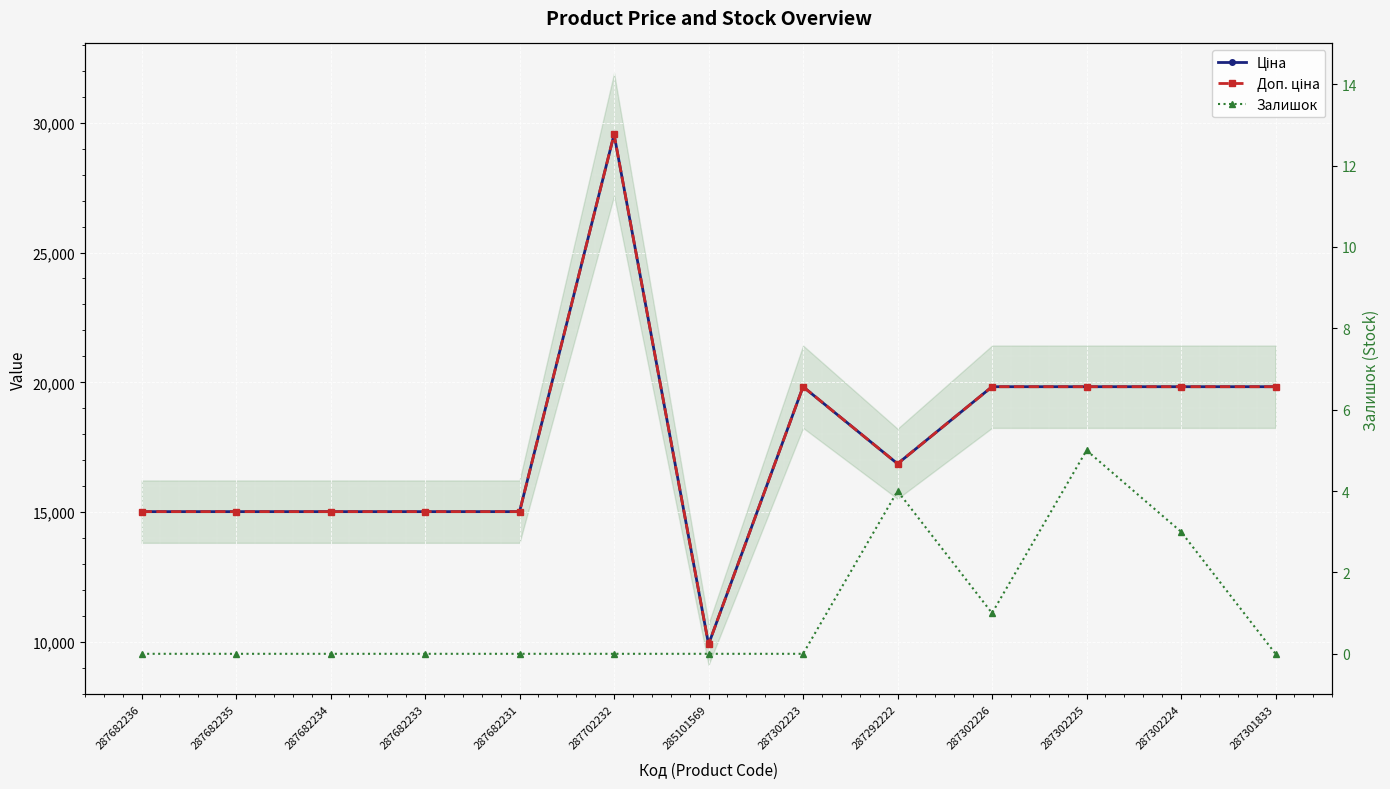

Which series has the widest spread of values?

Ціна